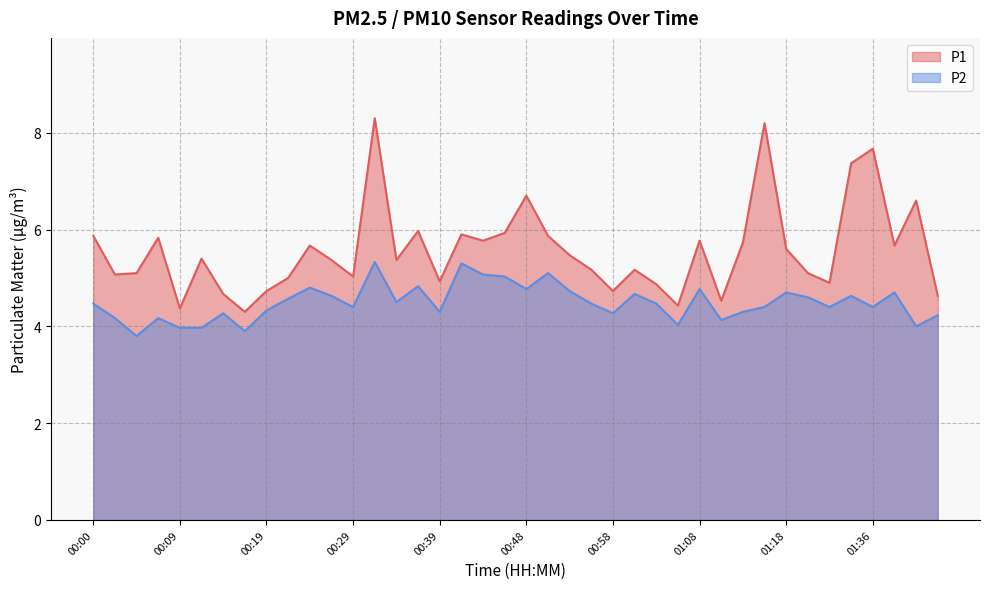

How many data points in P2 are less than 4?

4